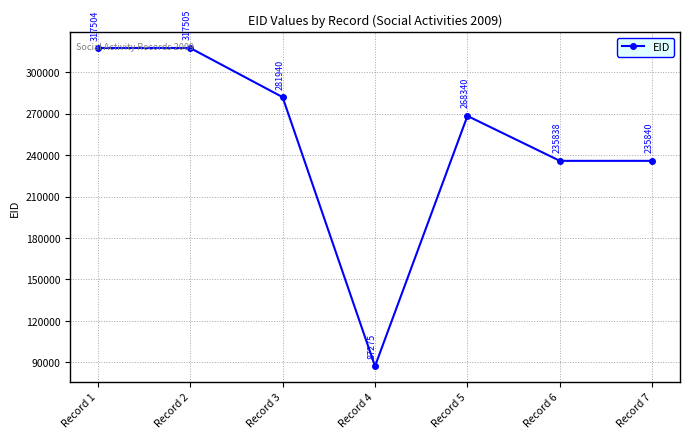

Where does the data first go above 268340?

Record 1